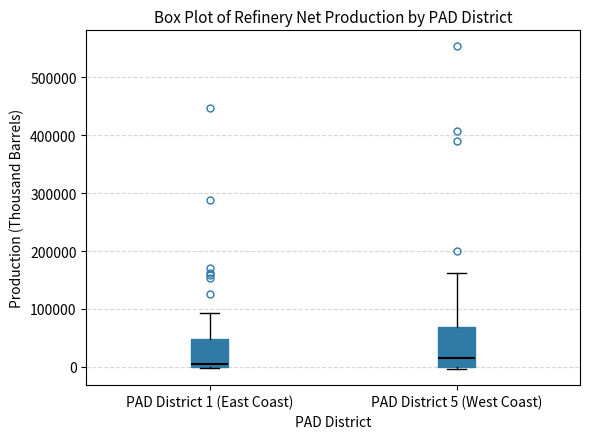

Reading left to right, read every box against the y-axis: the position of its median line, the range the box covers, and the ends of its whiskers. The values are not printed on the chart, so give them approximately, as read against the axis.

PAD District 1 (East Coast): median 10000, box 0 to 50000, whiskers 0 to 90000
PAD District 5 (West Coast): median 20000, box 0 to 70000, whiskers 0 (just below the box's lower edge) to 160000